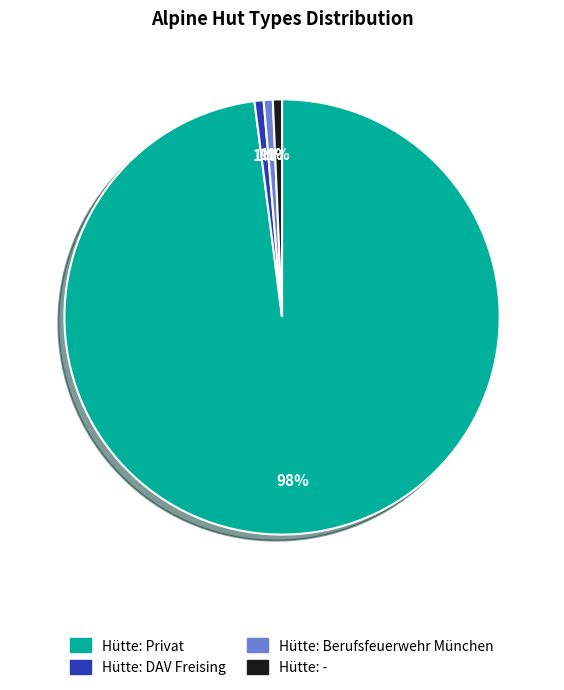

Is it true that Hütte: Berufsfeuerwehr München is 11% of the pie?

False